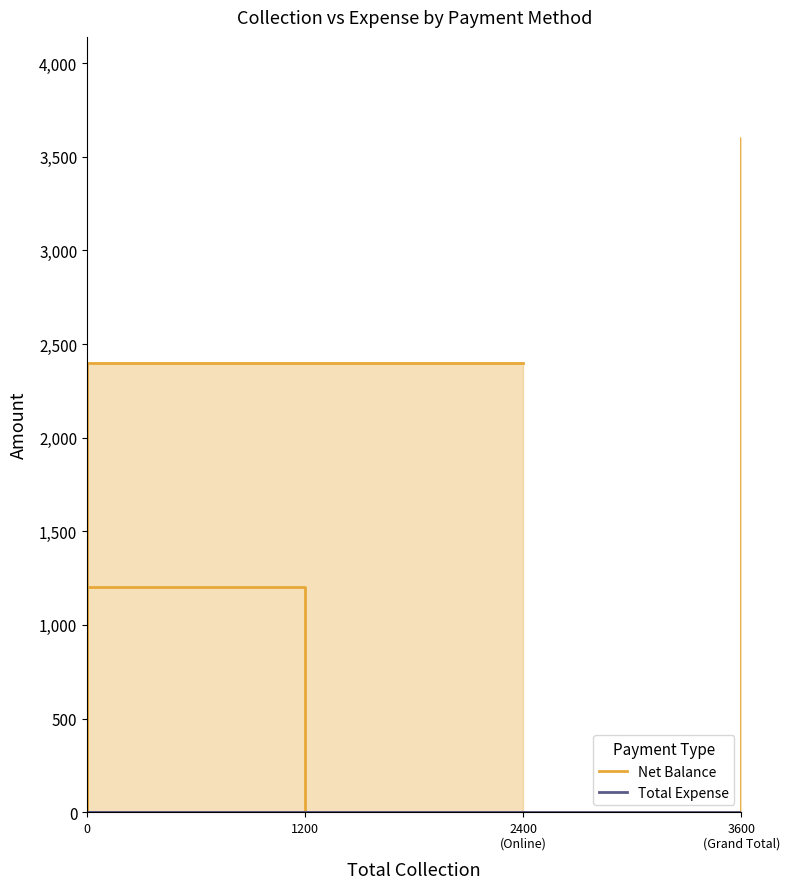

What position from the left is 0?

1